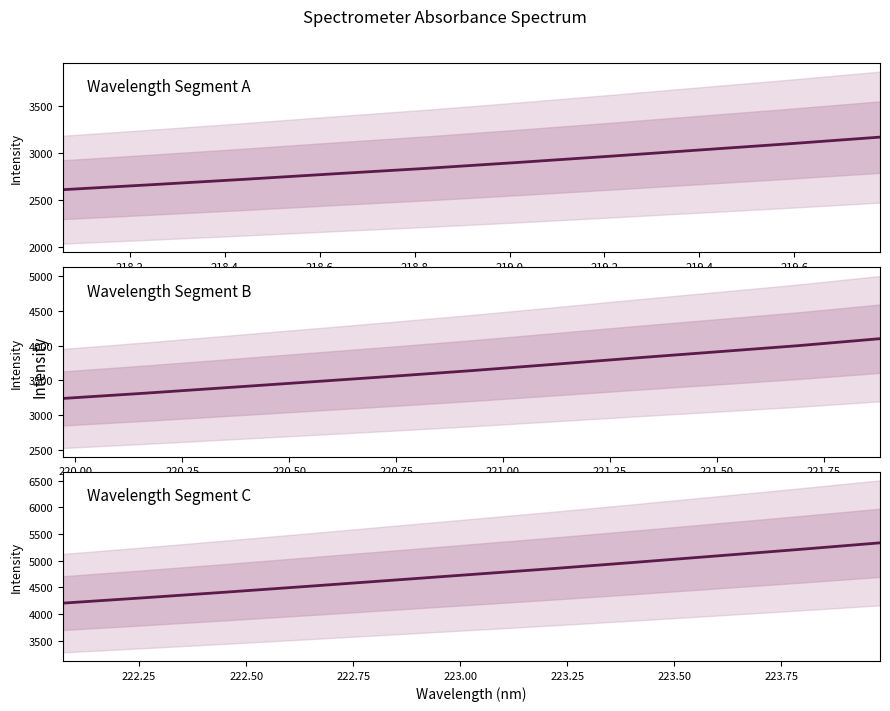

Approximately how many times larger is the value at 220.5444 compared to 218.0596?

1.3